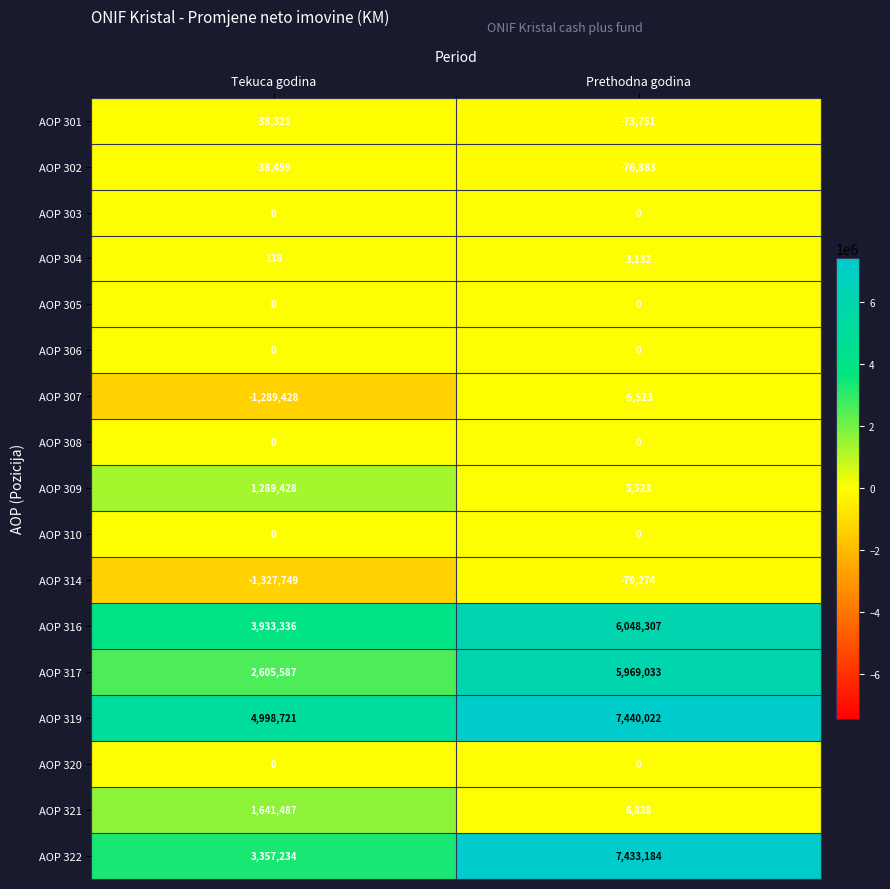

What value does the AOP 302 series have at Tekuca godina?

-38459